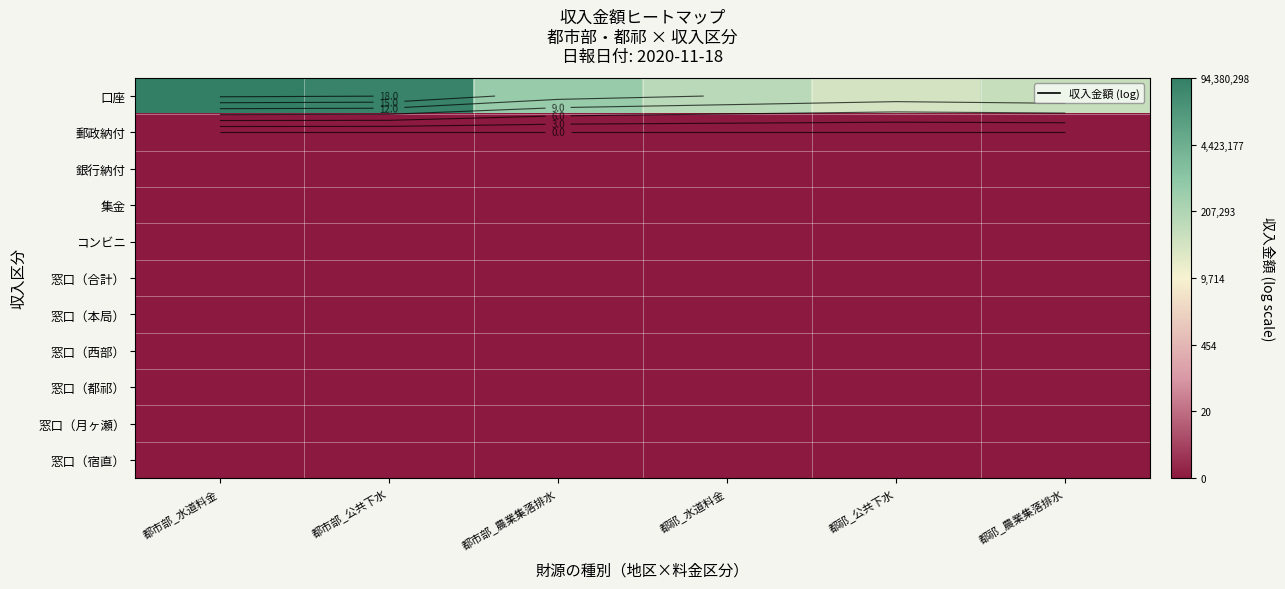

Rank the series at 都市部_農業集落排水 from highest to lowest value.

口座, 郵政納付, 銀行納付, 集金, コンビニ, 窓口（合計）, 窓口（本局）, 窓口（西部）, 窓口（都祁）, 窓口（月ヶ瀬）, 窓口（宿直）